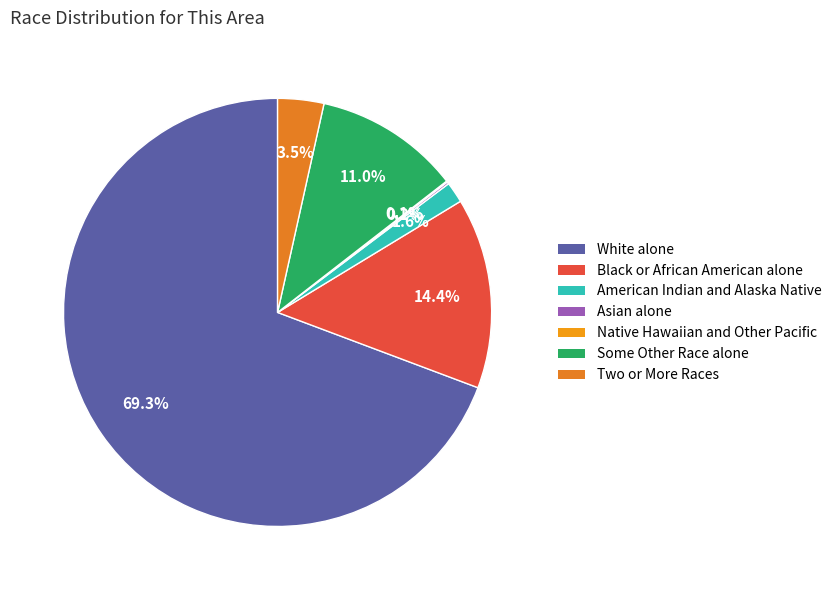

Is it true that Asian alone is 0% of the pie?

True